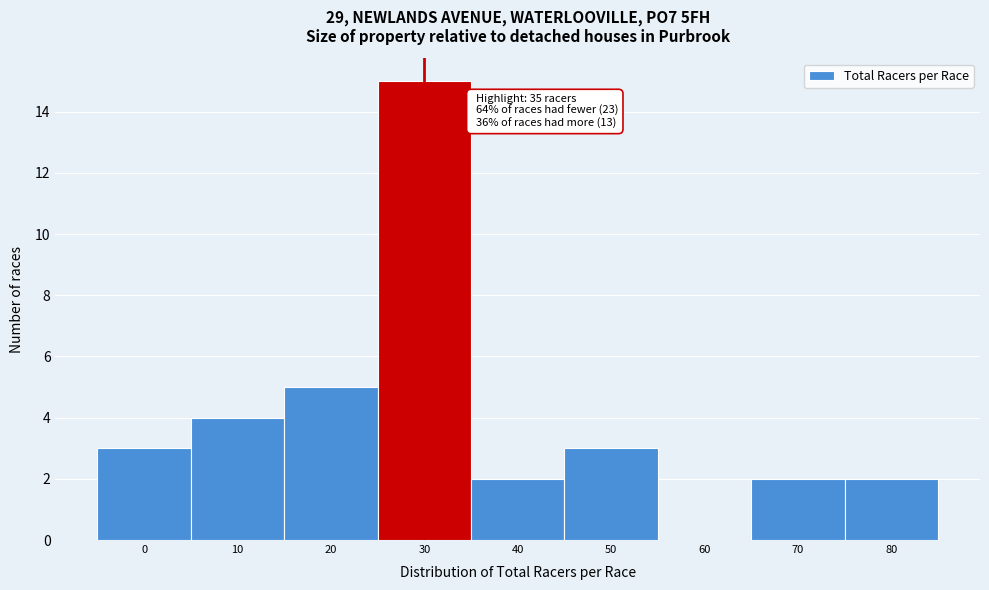

Reading left to right, what are all the values shown in this chart?

0=3	10=4	20=5	30=15	40=2	50=3	60=0	70=2	80=2